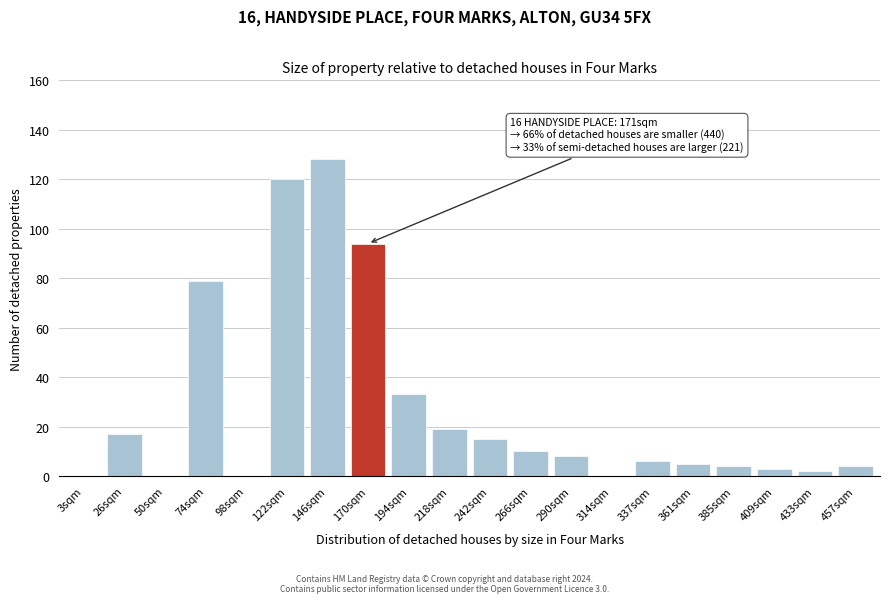

Reading left to right, list all the values displayed in this chart.

3sqm=0	26sqm=17	50sqm=0	74sqm=79	98sqm=0	122sqm=120	146sqm=128	170sqm=94	194sqm=33	218sqm=19	242sqm=15	266sqm=10	290sqm=8	314sqm=0	337sqm=6	361sqm=5	385sqm=4	409sqm=3	433sqm=2	457sqm=4